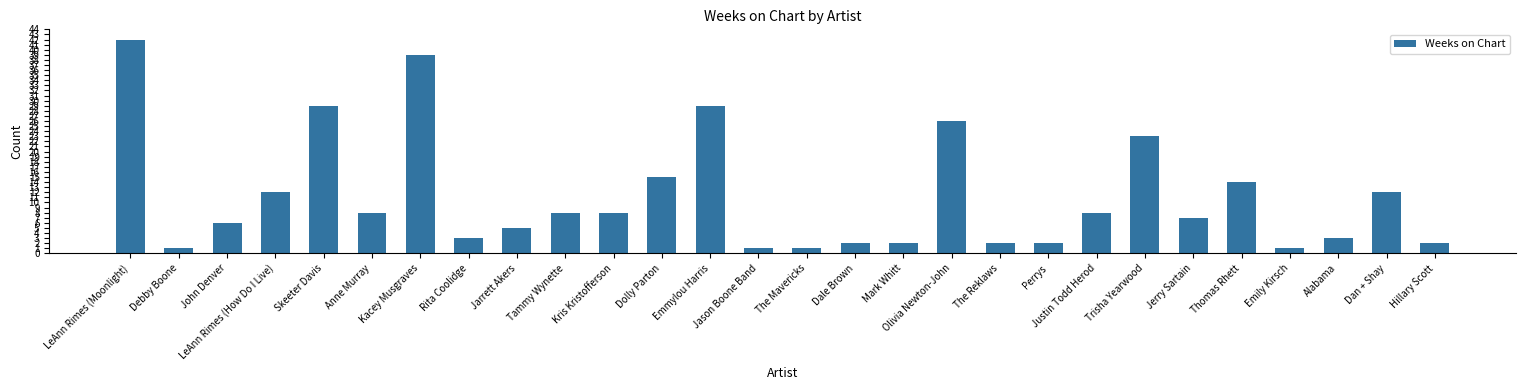

What is the average value?

11